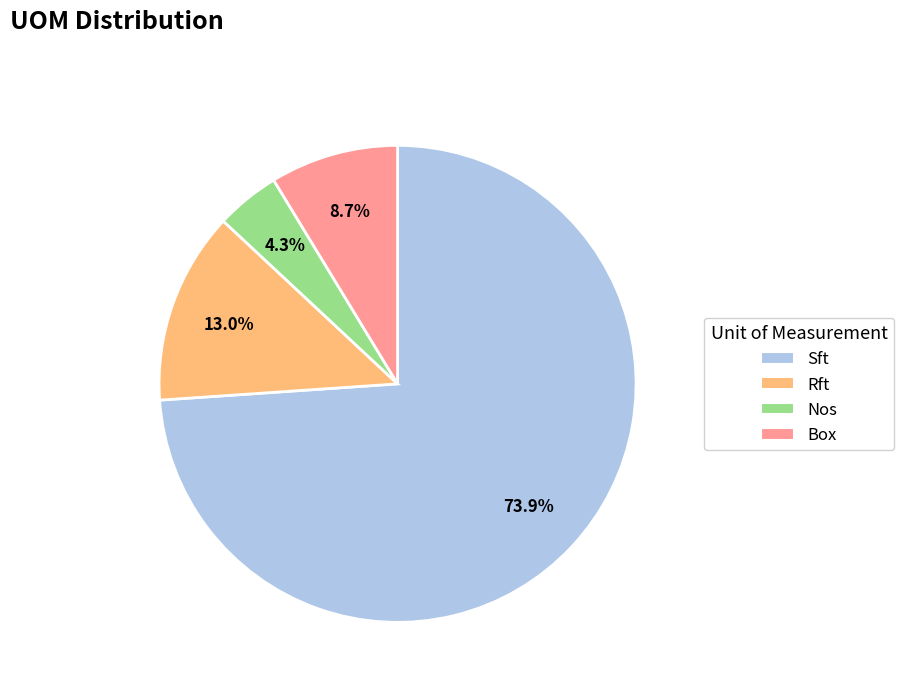

Is Sft the majority of the pie?

Yes